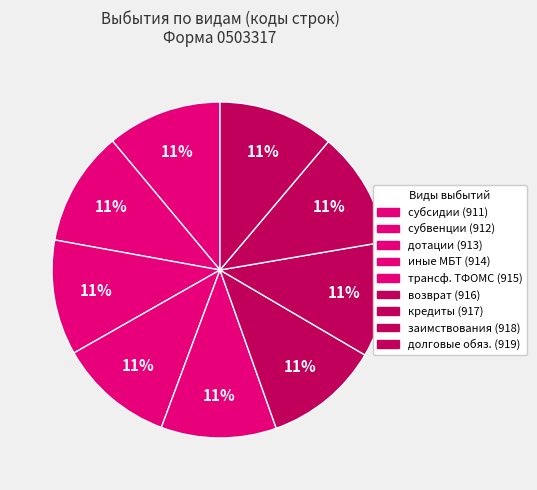

Count the number of slices in the pie.

9